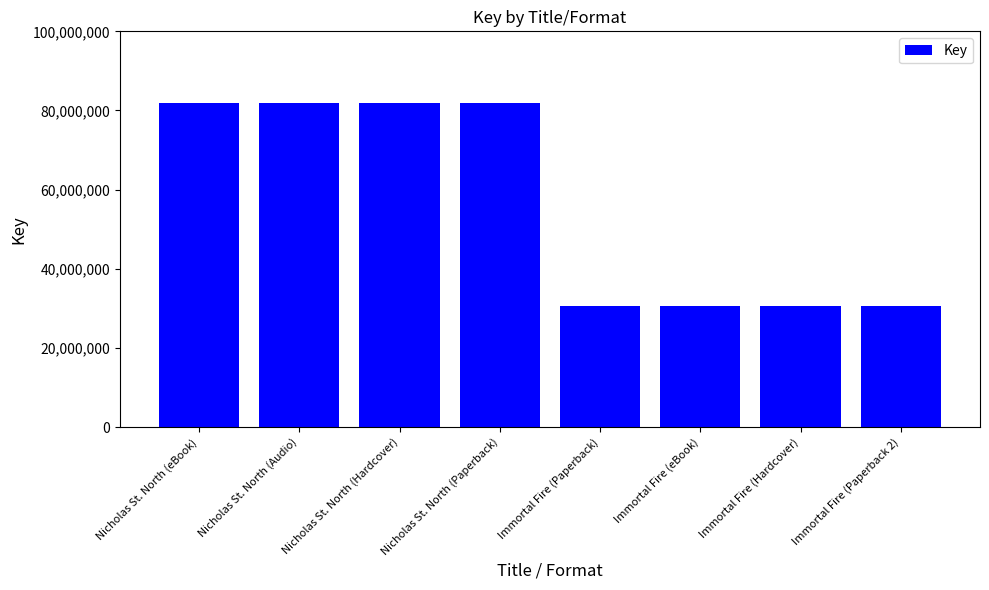

The chart shows a value of 119980678 at Nicholas St. North (Audio). True or false?

False